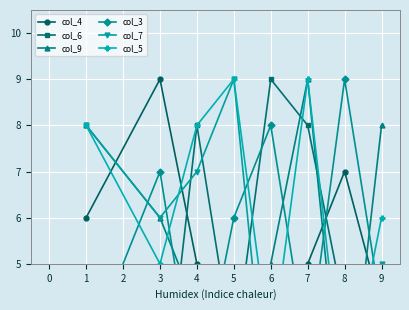

How many lines are shown in the chart?

6